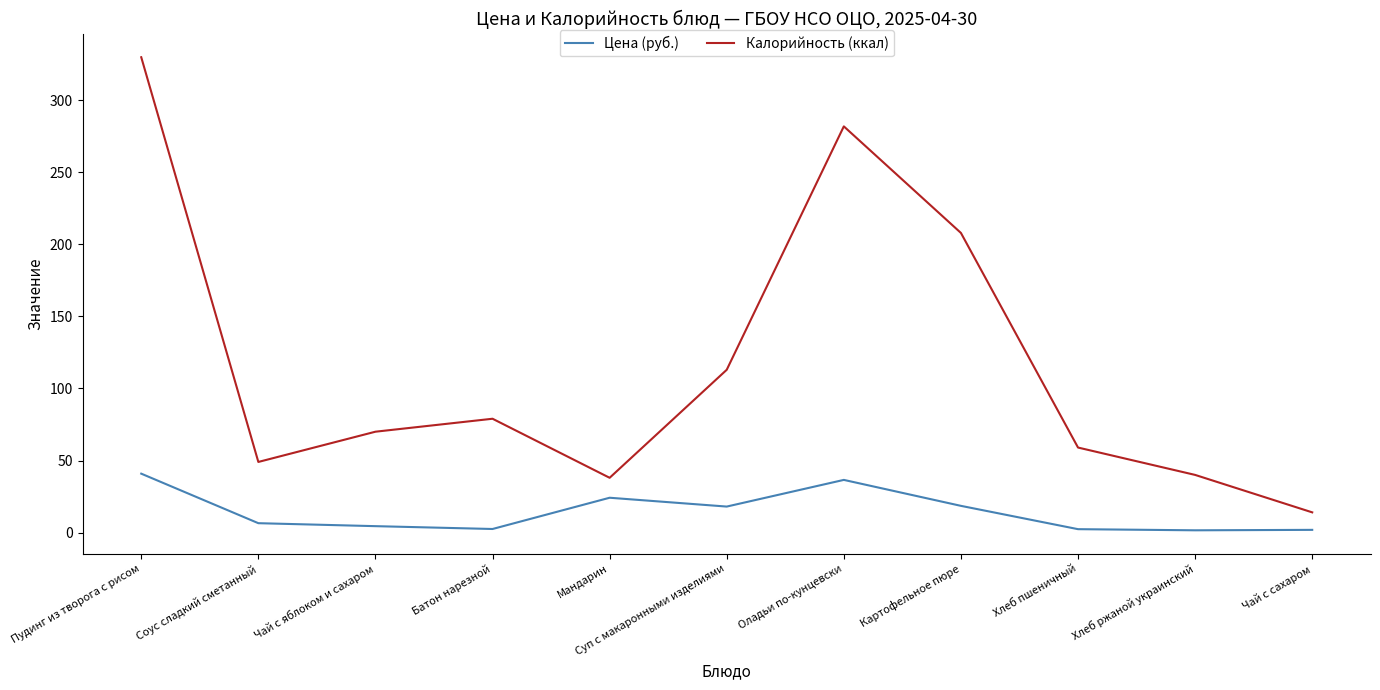

Is the value of Цена (руб.) at Соус сладкий сметанный greater than the value of Калорийность (ккал) at Чай с яблоком и сахаром?

No